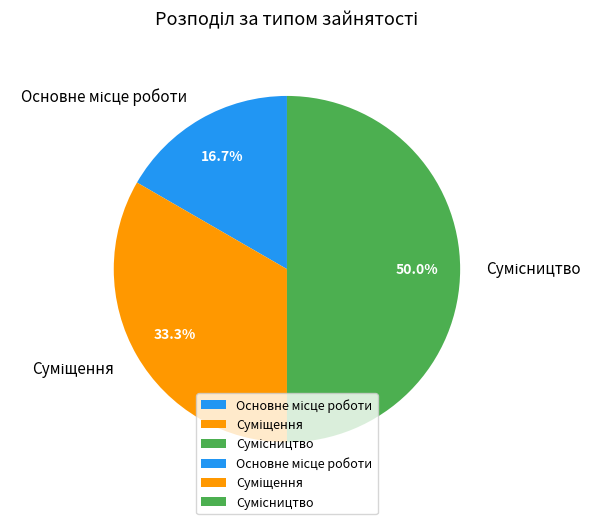

How many slices are in this pie chart?

3